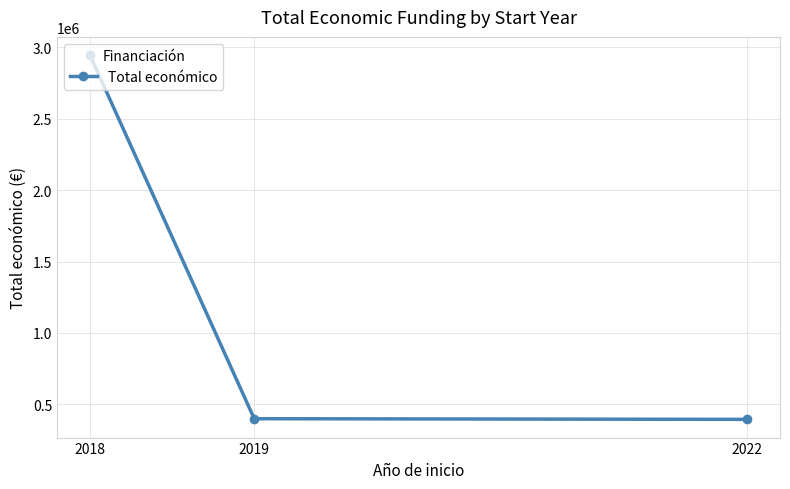

Count the number of data series in this chart.

1